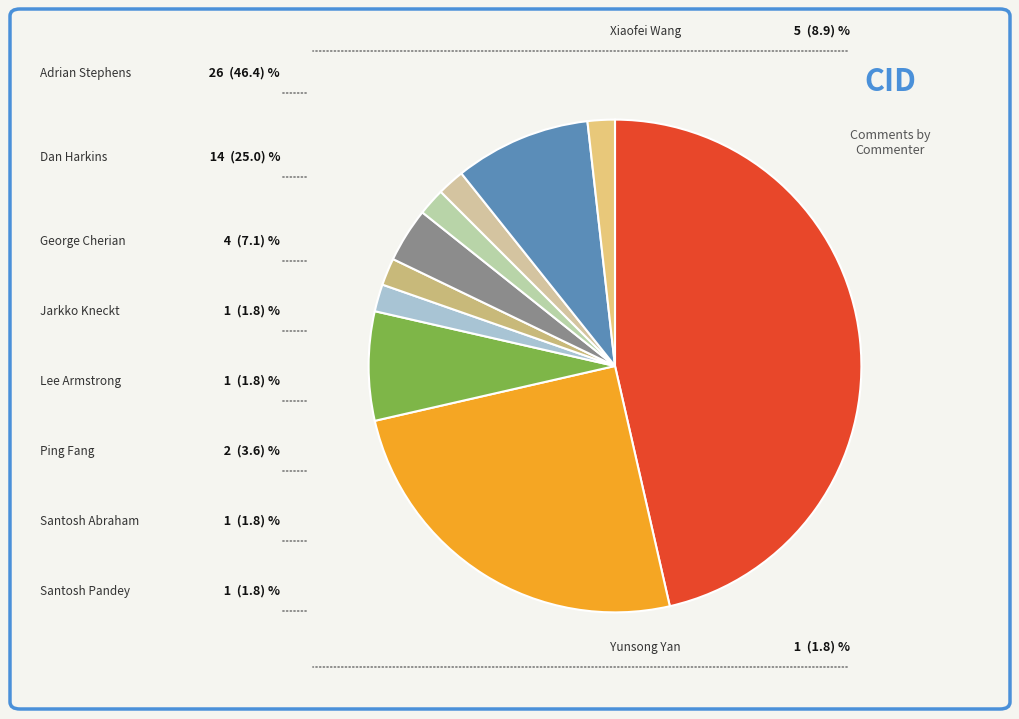

How many slices are in this pie chart?

10